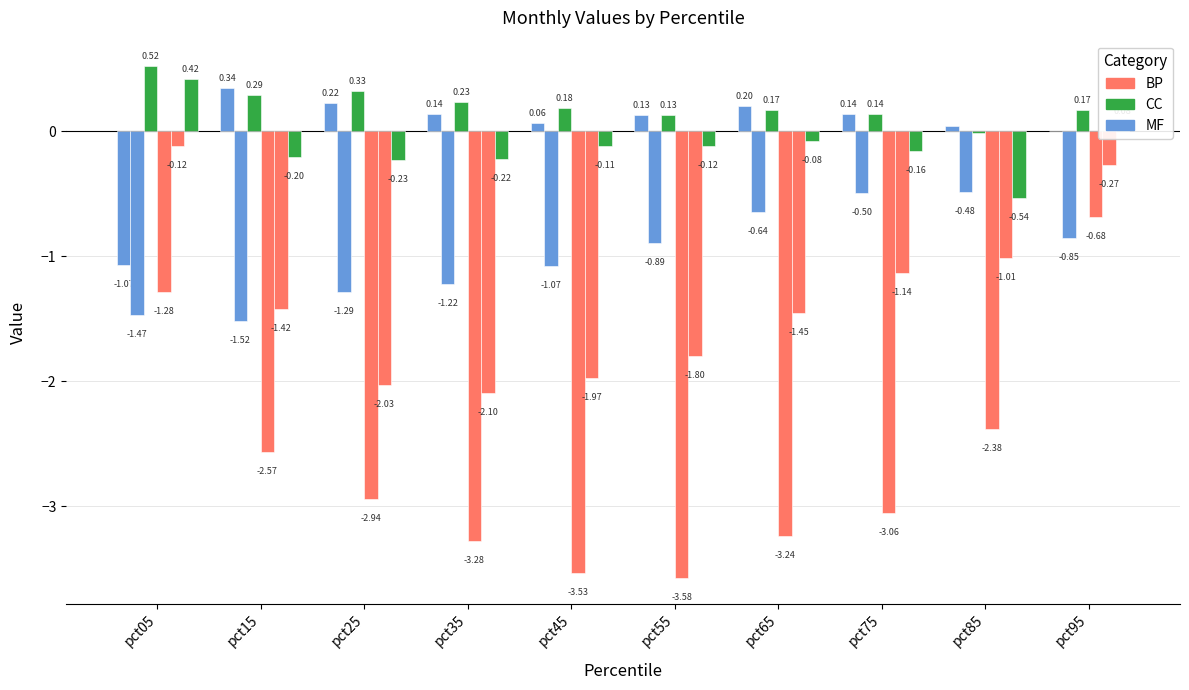

Which has a higher value, pct05 or pct15?

pct15